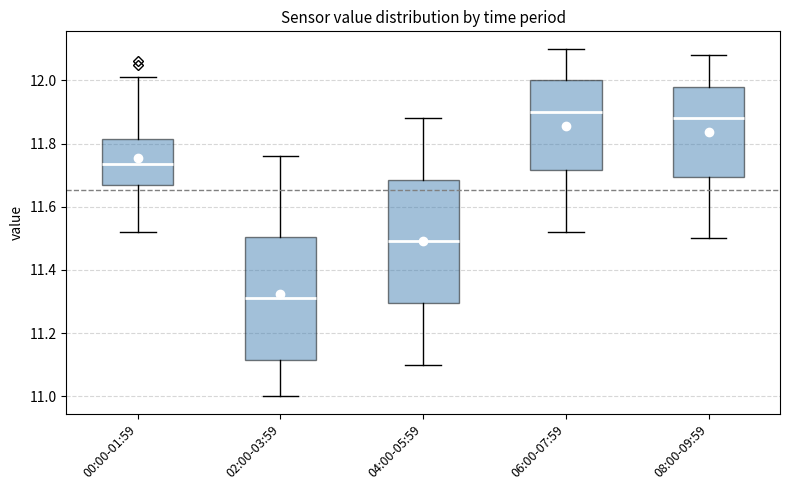

Reading left to right, read every box against the y-axis: the position of its median line, the range the box covers, and the ends of its whiskers. The values are not printed on the chart, so give them approximately, as read against the axis.

00:00-01:59: median 11.74, box 11.68 to 11.82, whiskers 11.52 to 12.02
02:00-03:59: median 11.32, box 11.12 to 11.50, whiskers 11.00 to 11.76
04:00-05:59: median 11.50, box 11.30 to 11.68, whiskers 11.10 to 11.88
06:00-07:59: median 11.90, box 11.72 to 12.00, whiskers 11.52 to 12.10
08:00-09:59: median 11.88, box 11.70 to 11.98, whiskers 11.50 to 12.08